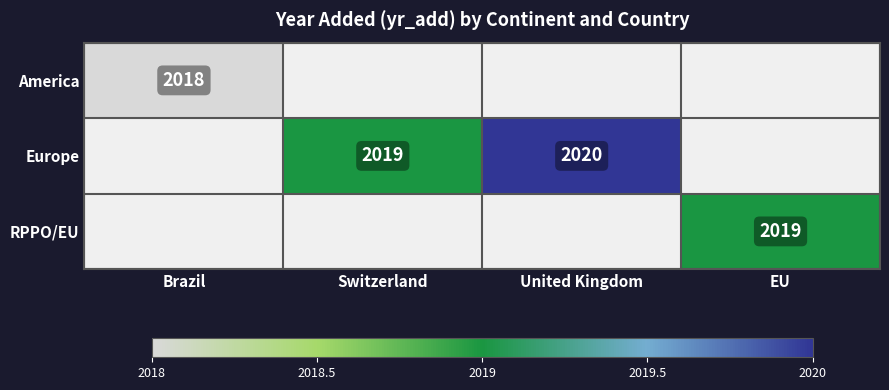

The Europe series shows 2020 at United Kingdom. True or false?

True